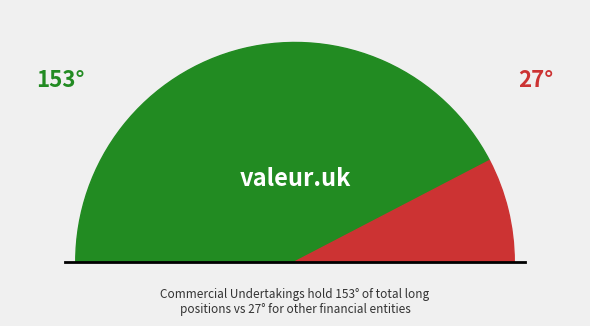

To the nearest percent, what portion does Commercial Undertakings (Long) represent?

85%